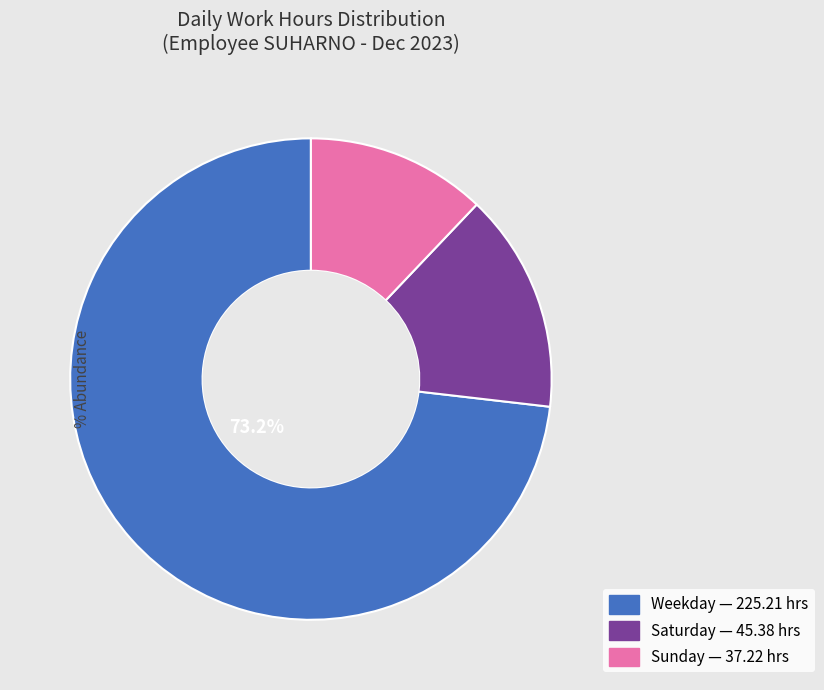

Is there any slice that represents more than half of the pie?

Yes